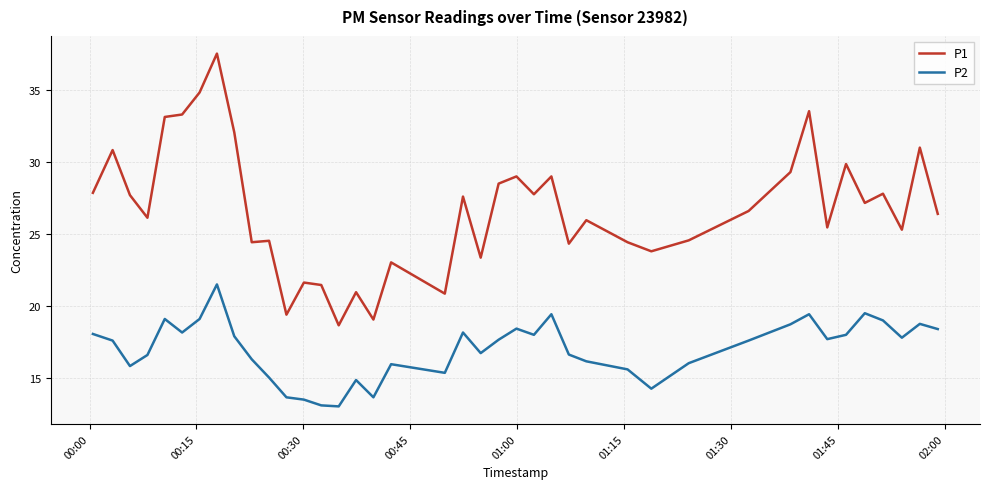

What is the minimum value shown in the chart?

13.0